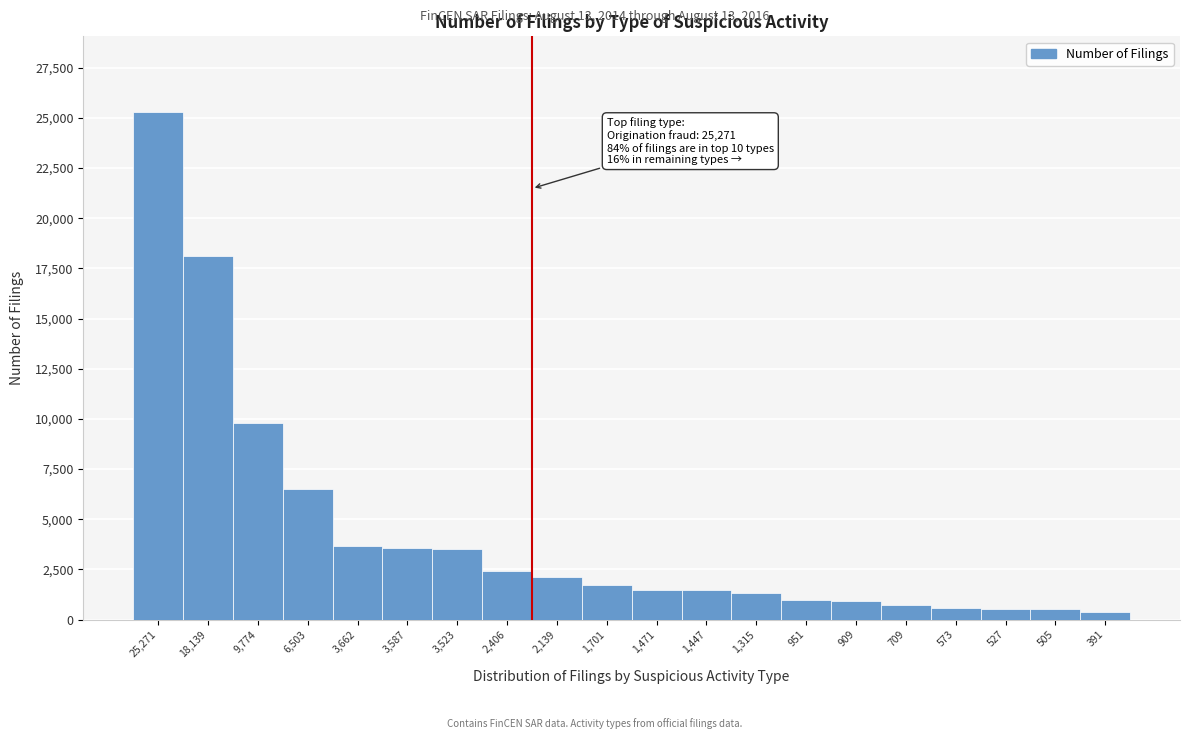

What is the sum of all values?

85503